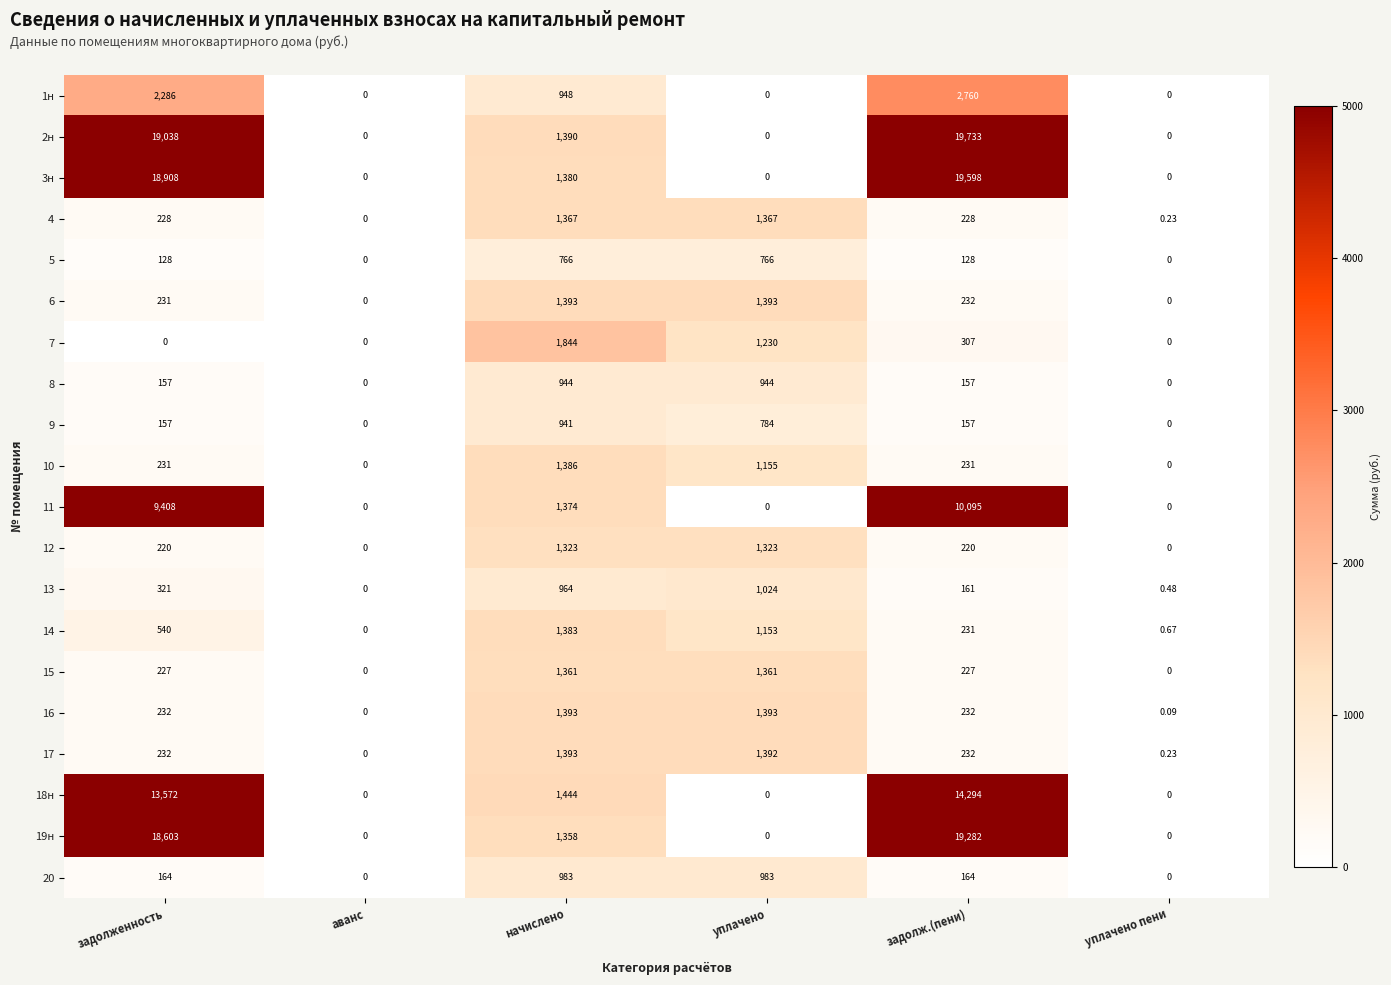

Where does the 11 series first go above 1374?

задолженность